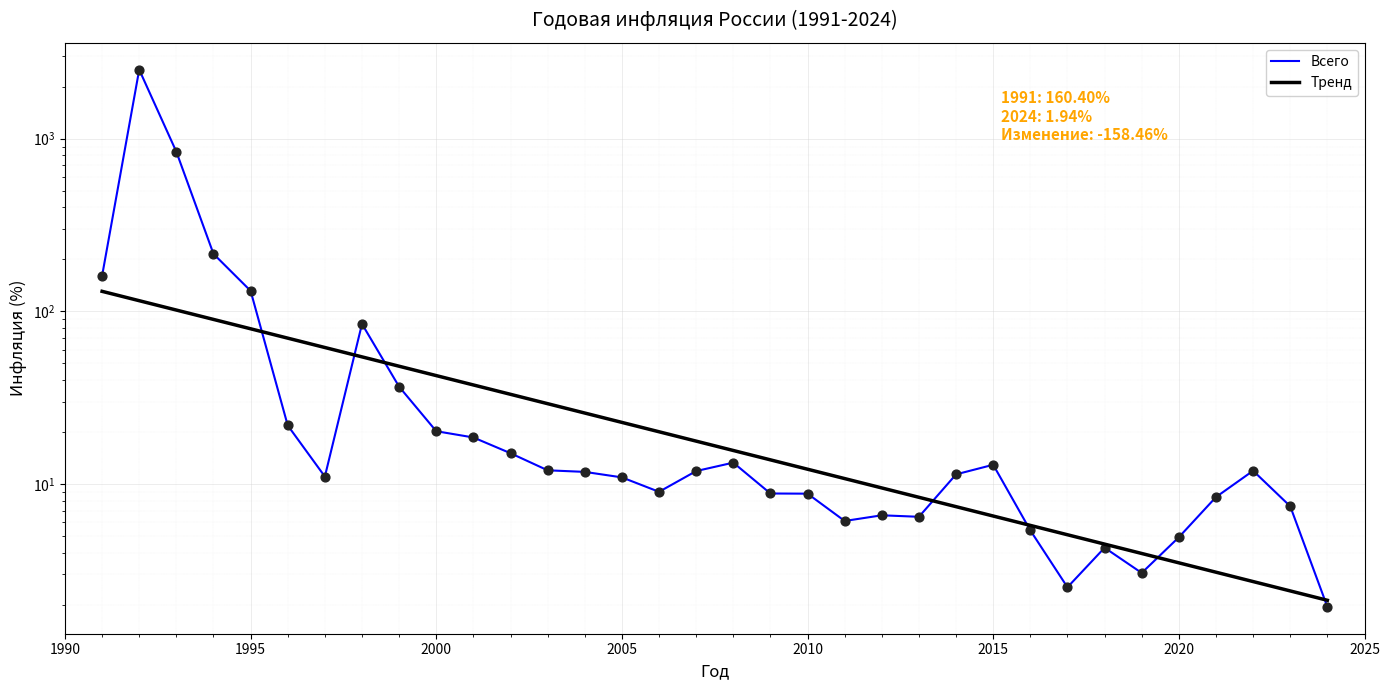

Which series has the largest total across all categories?

Всего